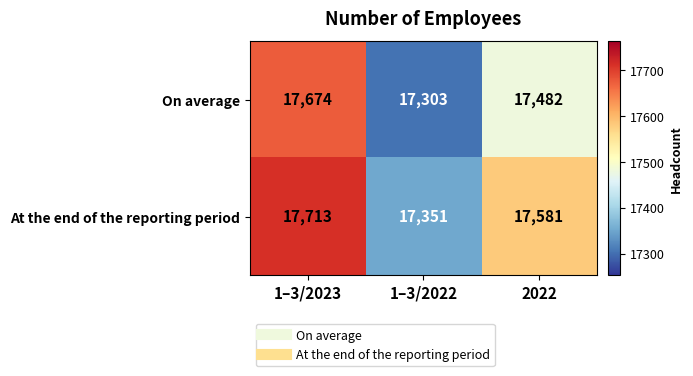

Reading left to right, what are all the values shown in this chart?

On average: 17674	17303	17482
At the end of the reporting period: 17713	17351	17581